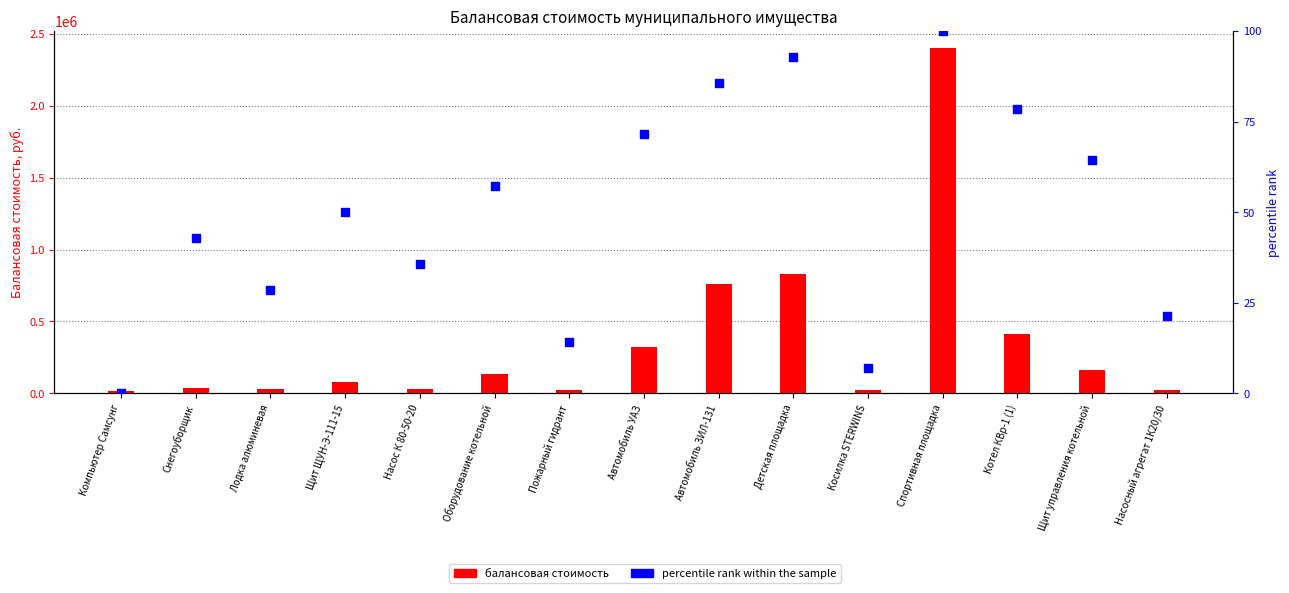

Is the value of percentile rank within the sample at Насосный агрегат 1К20/30 greater than the value of балансовая стоимость at Насосный агрегат 1К20/30?

No